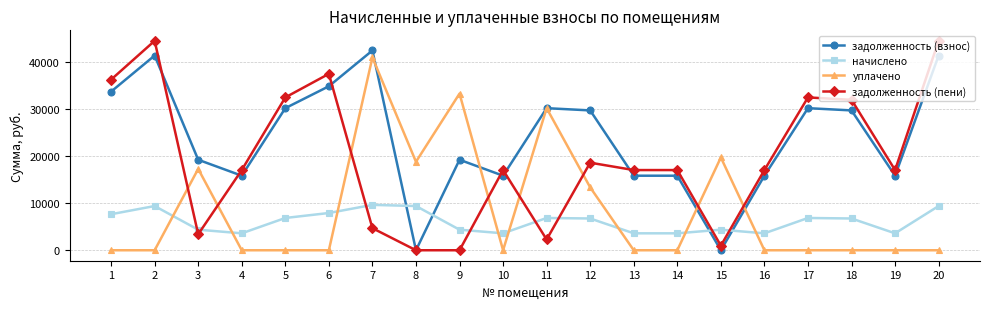

The уплачено series shows 30211.0 at 11. True or false?

True